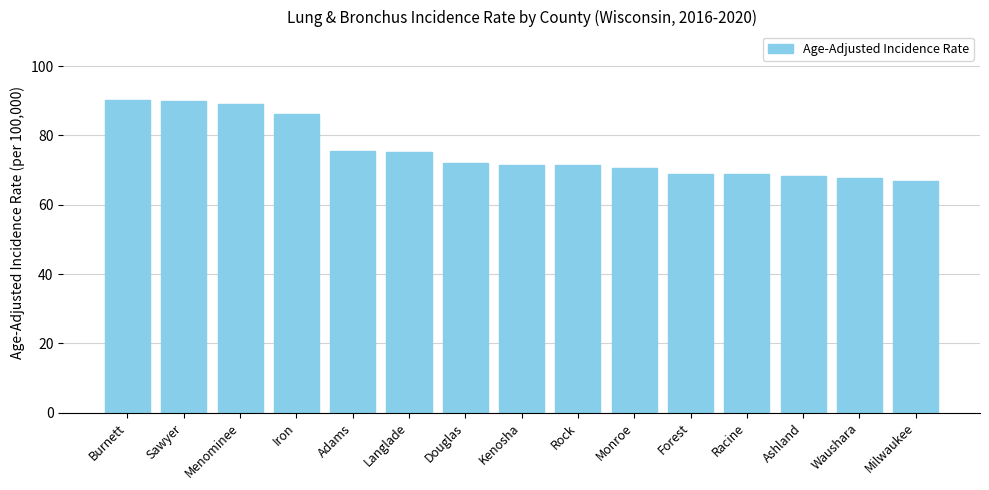

Are the bars horizontal?

No